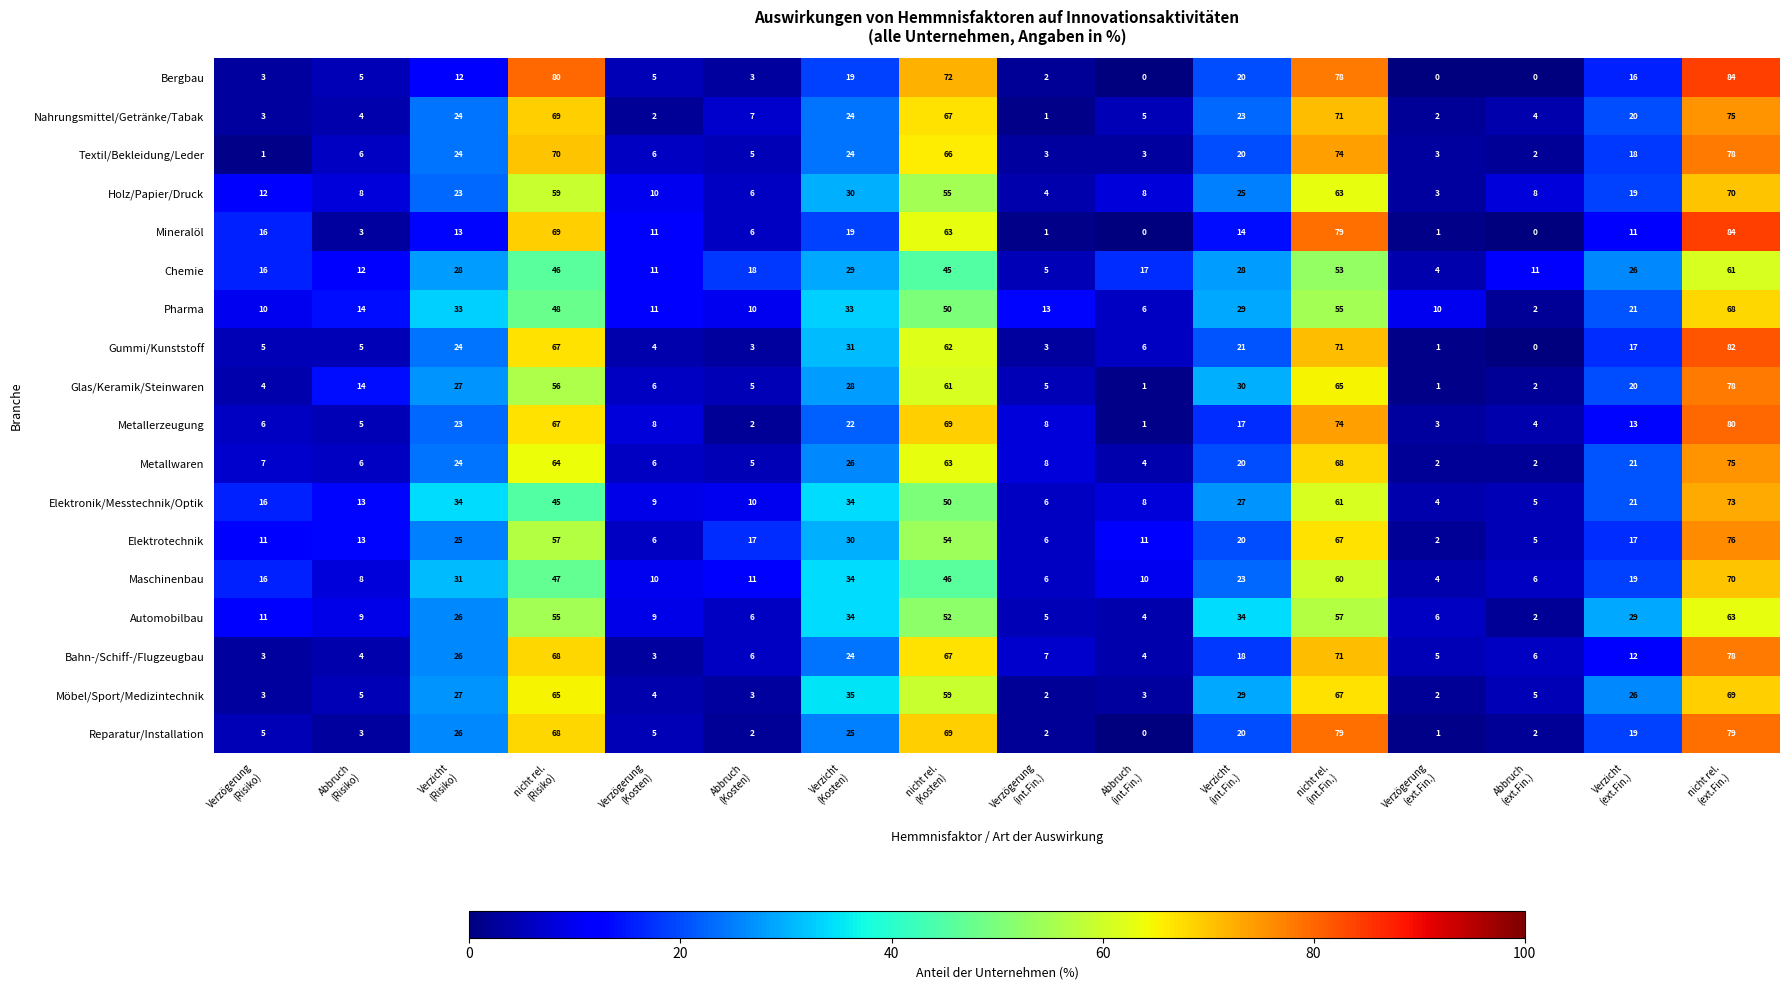

What is the average value of the Holz/Papier/Druck series?

25